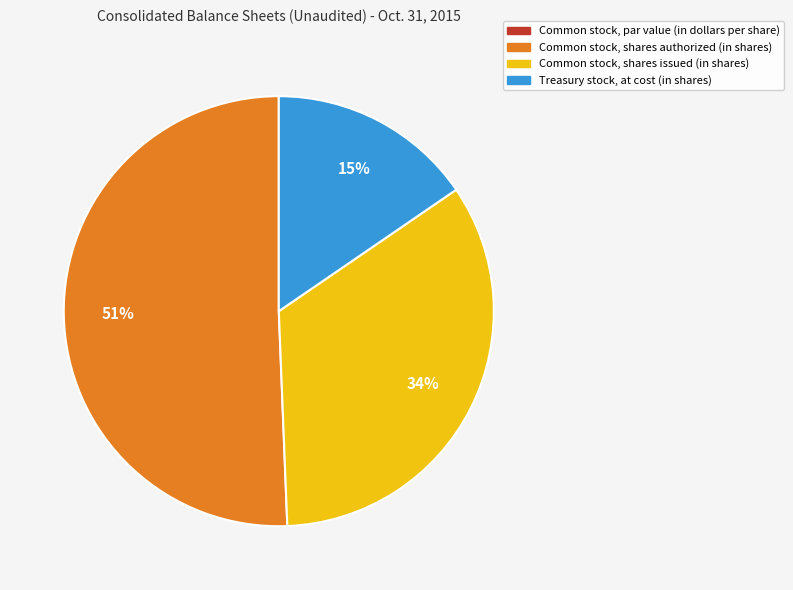

To the nearest percent, what is the average slice percentage?

25%